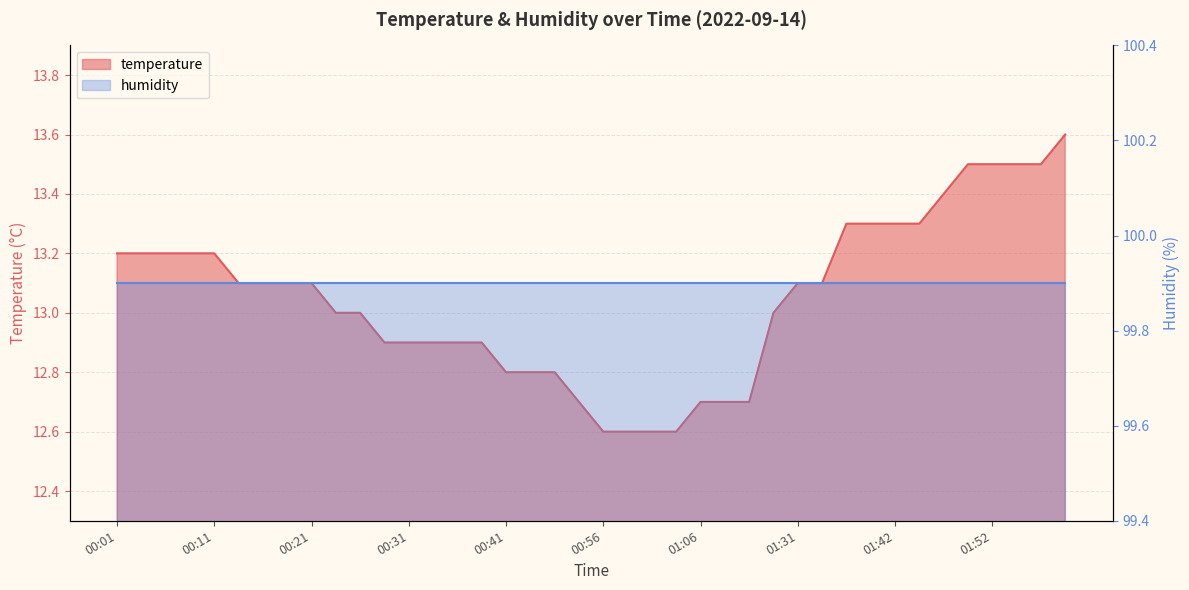

True or false: there are more than 2 points higher than both neighbors.

False